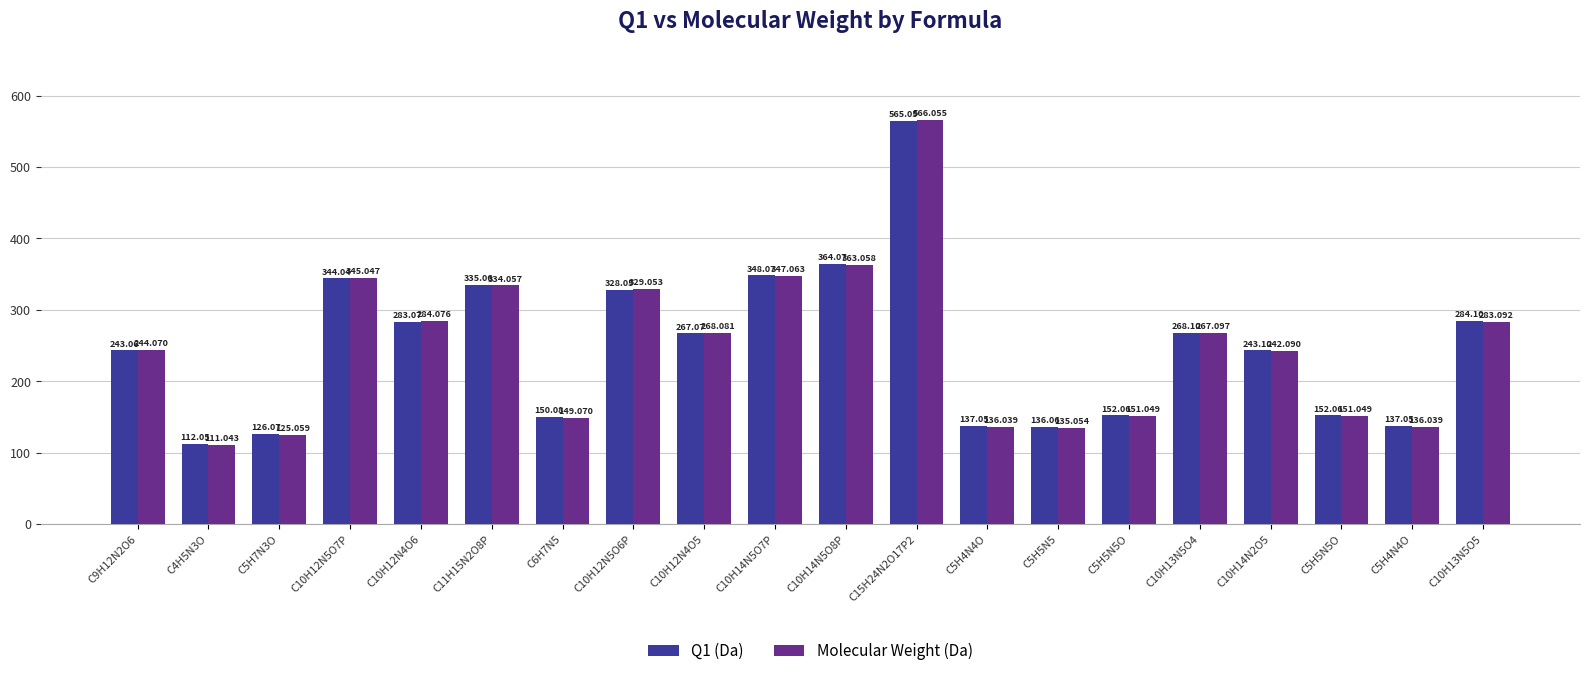

How many bars are there in total?

40